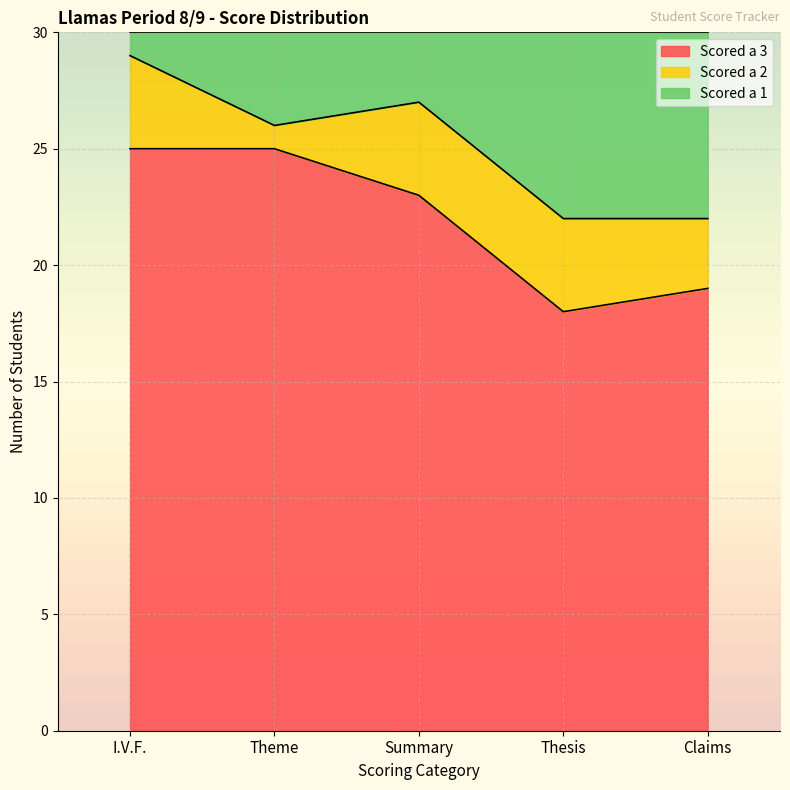

The Scored a 3 series shows 19 at Claims. True or false?

True